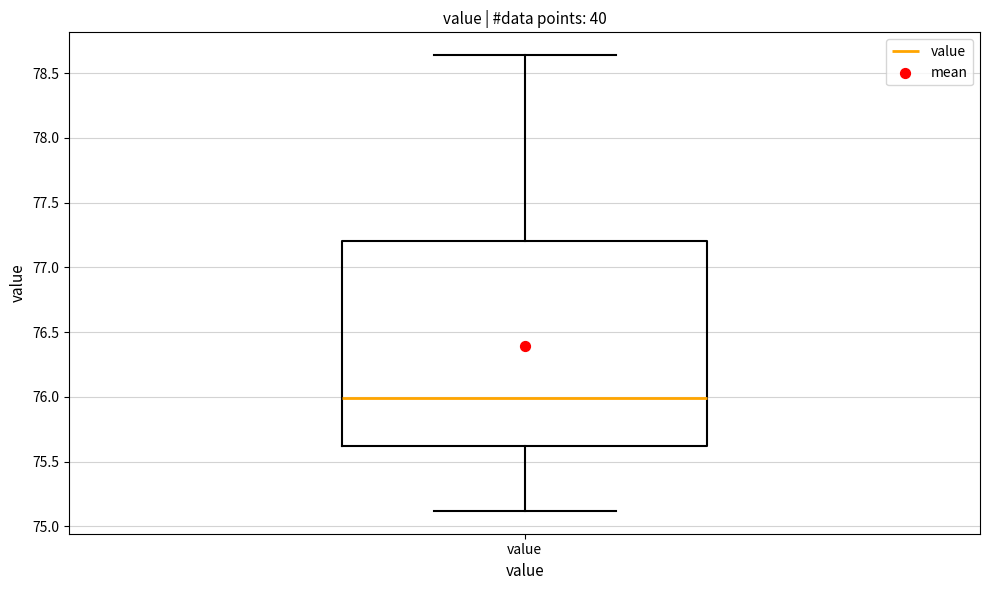

Read this box plot against the y-axis: the position of the median line, the range covered by the box, and the ends of both whiskers. The values are not printed on the chart, so give them approximately, as read against the axis.

median 76.00, box 75.60 to 77.20, whiskers 75.10 to 78.65